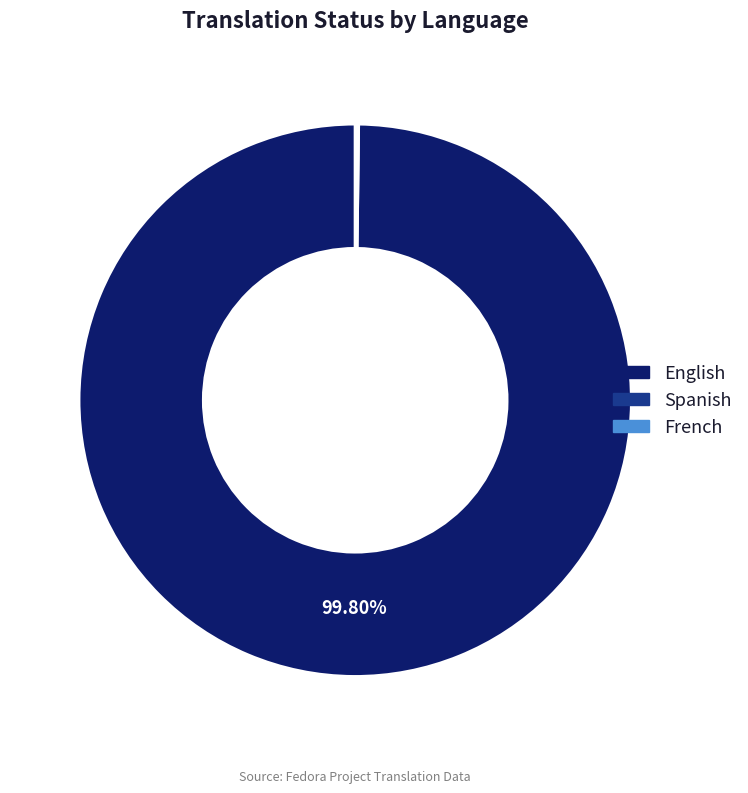

Does English account for over 50% of the chart?

Yes